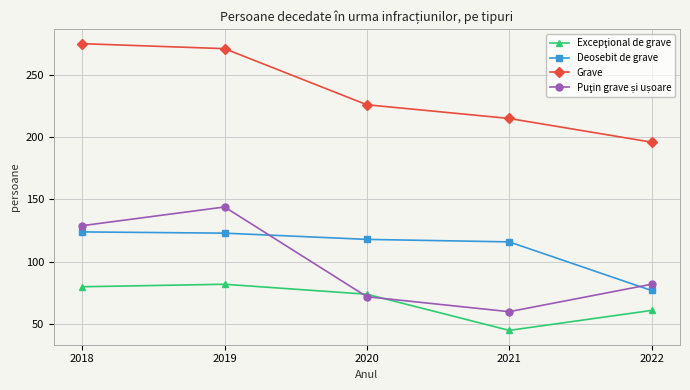

The Grave series shows 77 at 2019. True or false?

False